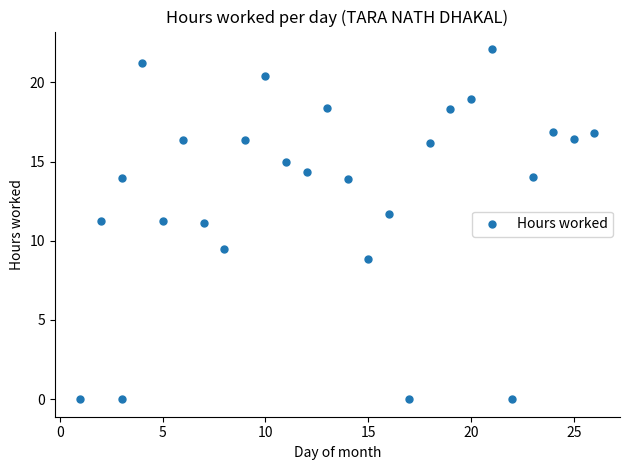

What is the range of Y values (max minus min)?

22.1